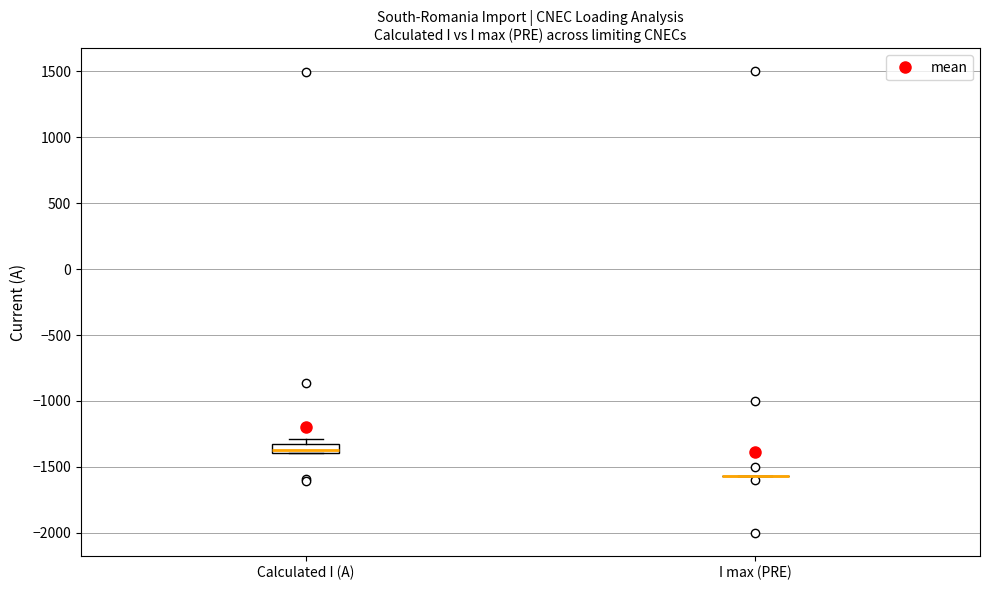

Comparing the boxes themselves (not the whiskers), which one is the tallest?

Calculated I (A)